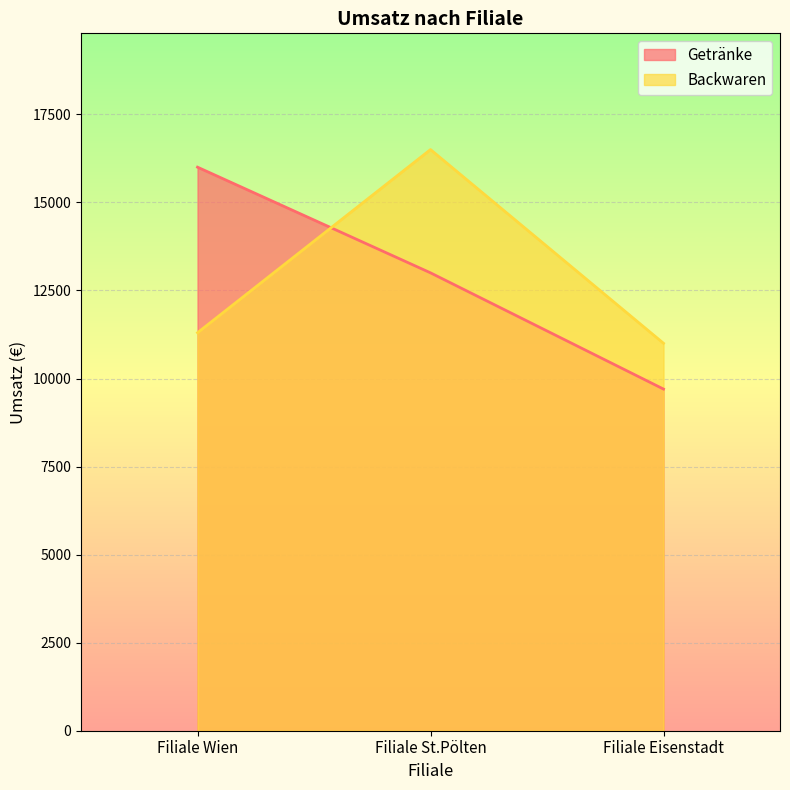

What are all the series names shown in the legend?

Getränke, Backwaren